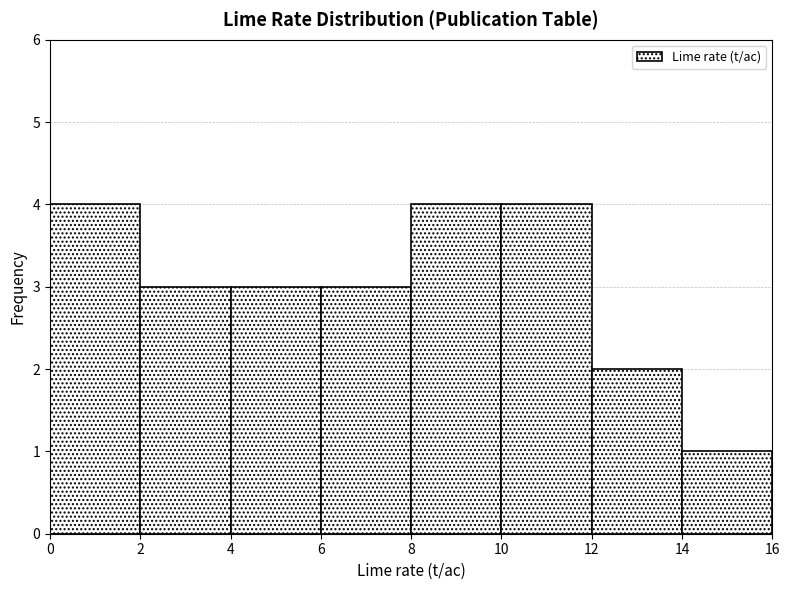

Reading left to right, list every bar in this chart as the range it spans on the x-axis followed by its height. The values are not printed on the chart, so give them approximately, as read against the axis.

0 to 2: 4
2 to 4: 3
4 to 6: 3
6 to 8: 3
8 to 10: 4
10 to 12: 4
12 to 14: 2
14 to 16: 1